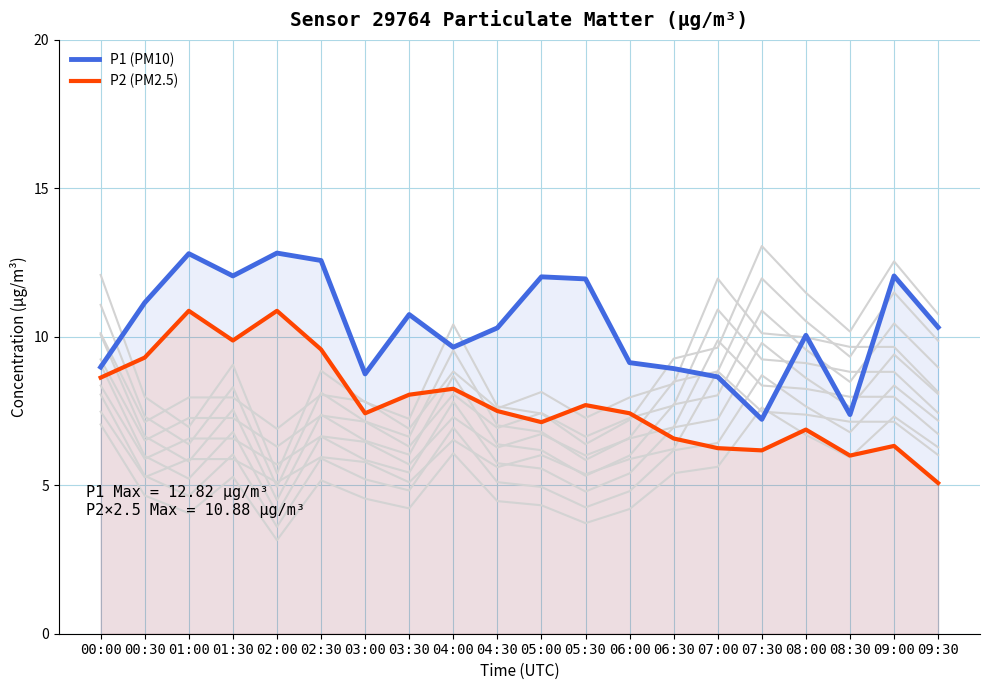

Is the value of P1 (PM10) at 05:00 greater than the value of P2 (PM2.5) at 08:00?

Yes